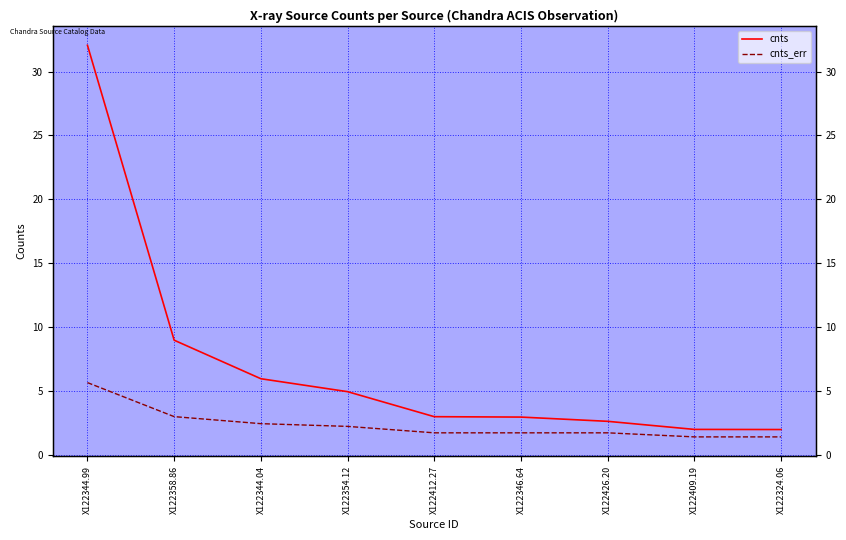

Is the value of cnts at X122409.19 greater than the value of cnts_err at X122346.64?

Yes